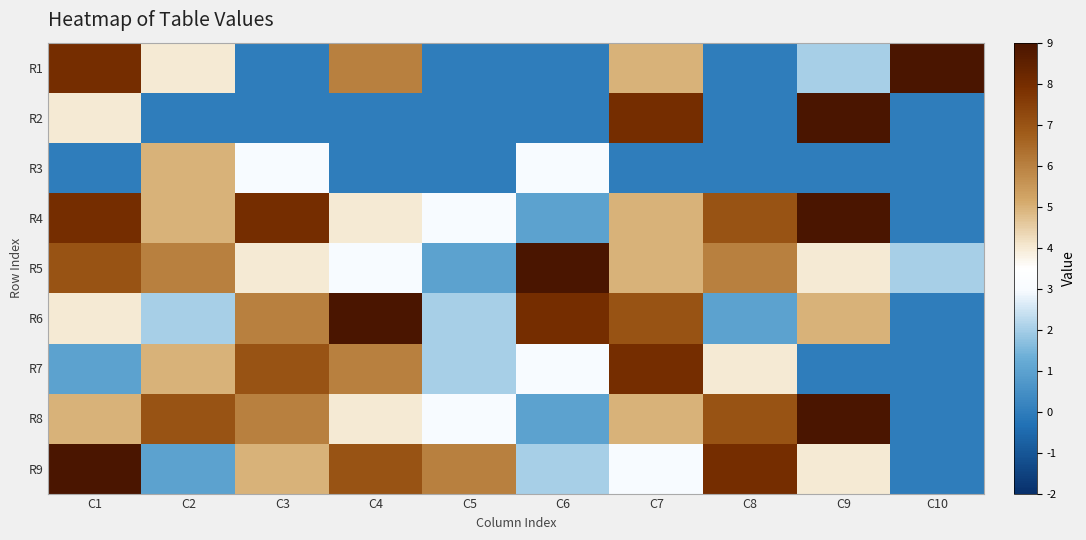

What is the total value across all series at C8?

33